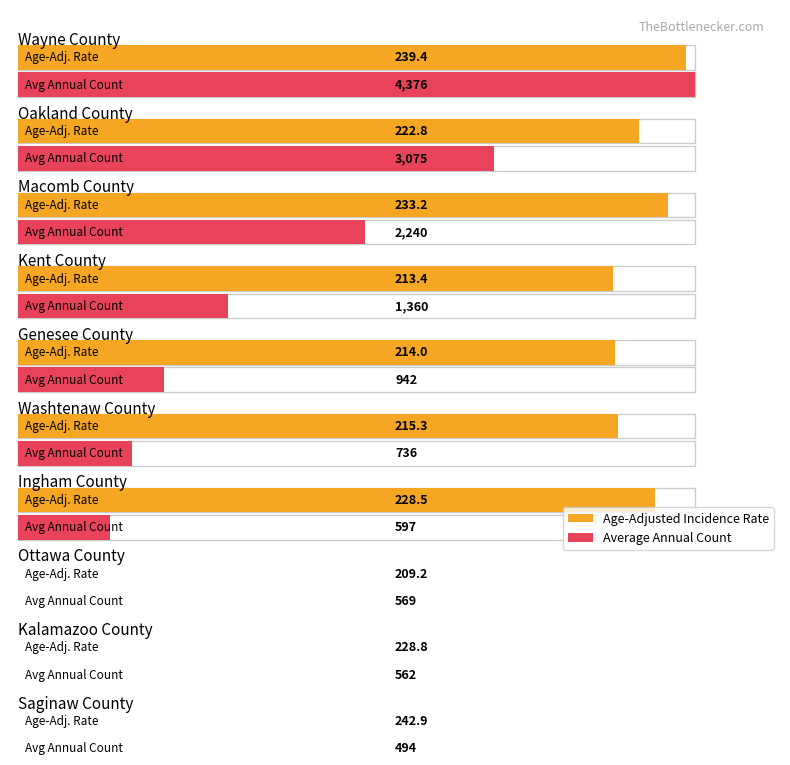

Which has a higher value, Kent or Washtenaw?

Washtenaw